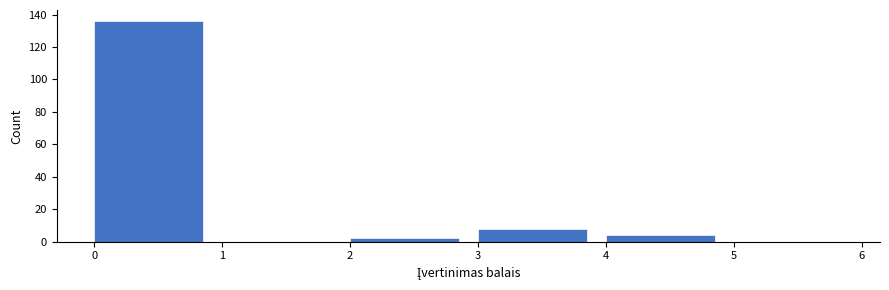

Reading left to right, transcribe this chart: for each bar, give the range it covers on the x-axis and its height. The values are not printed on the chart, so give them approximately, as read against the axis.

0 to 1: 136
1 to 2: 0
2 to 3: 2
3 to 4: 8
4 to 5: 4
5 to 6: 0